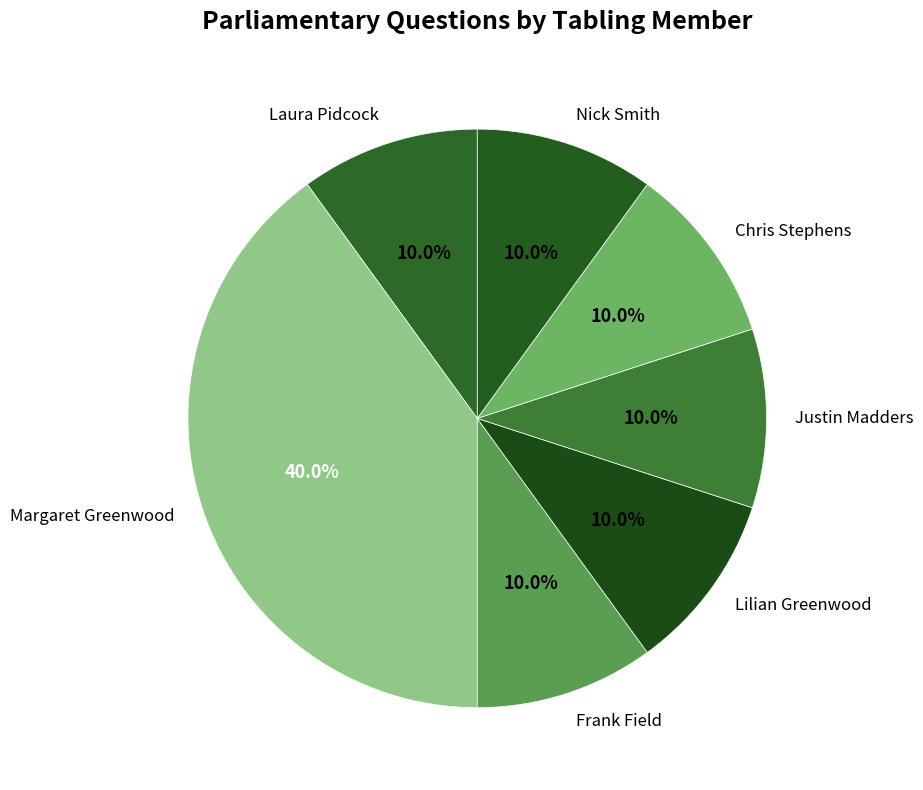

Which slice is the largest?

Margaret Greenwood